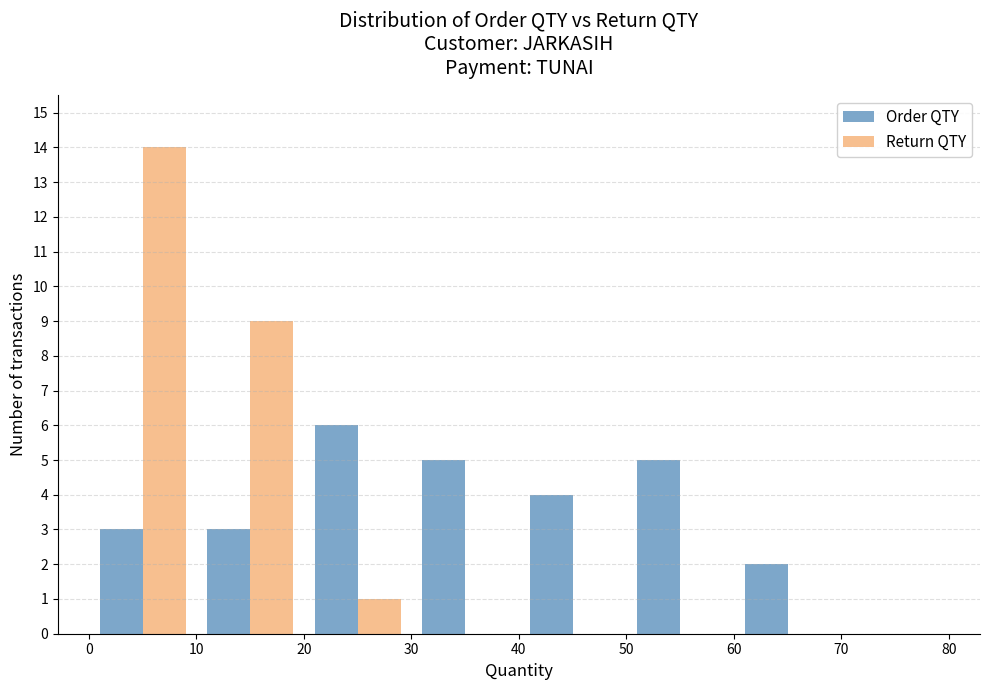

Reading left to right, transcribe this chart: for each range on the x-axis, give the height of each series' bar. The values are not printed on the chart, so give them approximately, as read against the axis.

0 to 10: Order QTY=3	Return QTY=14
10 to 20: Order QTY=3	Return QTY=9
20 to 30: Order QTY=6	Return QTY=1
30 to 40: Order QTY=5	Return QTY=0
40 to 50: Order QTY=4	Return QTY=0
50 to 60: Order QTY=5	Return QTY=0
60 to 70: Order QTY=2	Return QTY=0
70 to 80: Order QTY=0	Return QTY=0